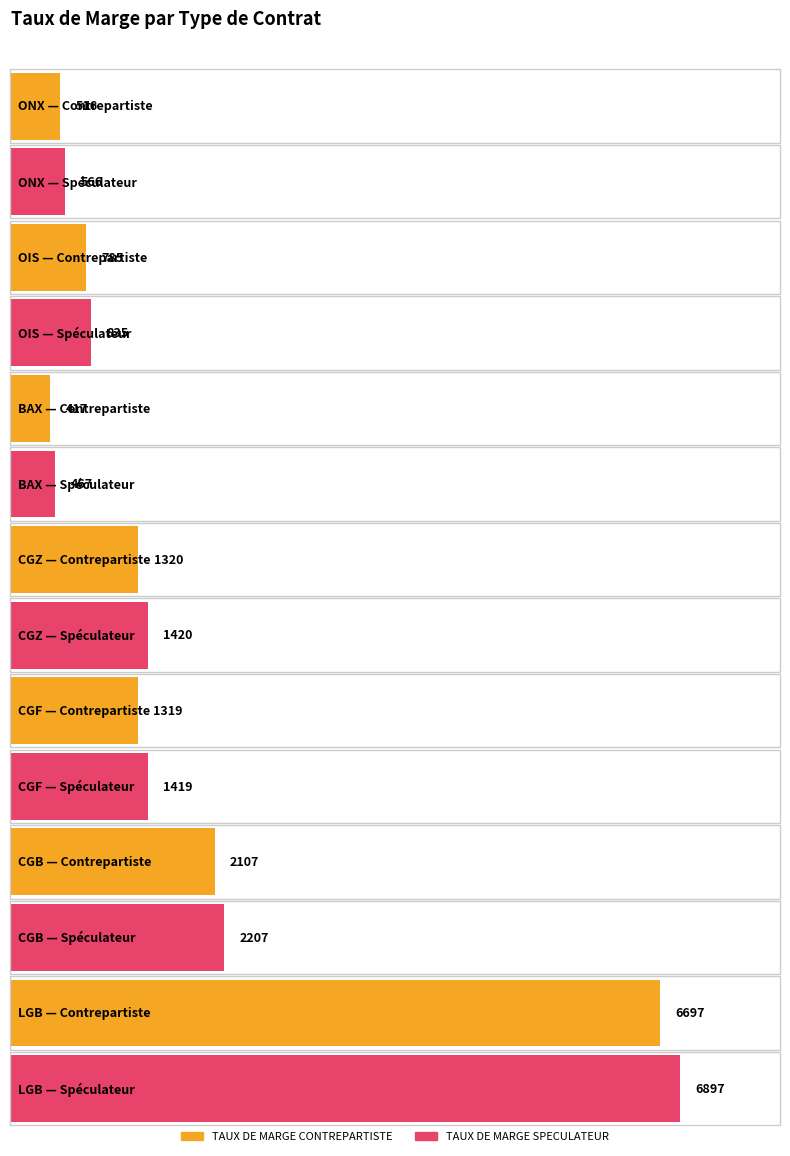

Reading left to right, what are all the values shown in this chart?

TAUX DE MARGE CONTREPARTISTE: ONX=516	OIS=785	BAX=417	CGZ=1320	CGF=1319	CGB=2107	LGB=6697
TAUX DE MARGE SPECULATEUR: ONX=566	OIS=835	BAX=467	CGZ=1420	CGF=1419	CGB=2207	LGB=6897